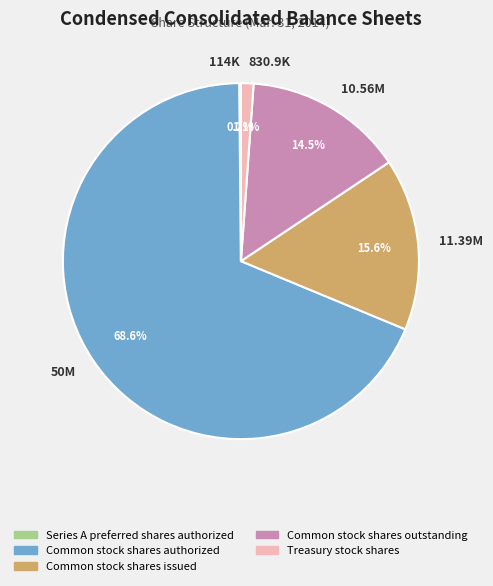

What is the total percentage of 10.56M and 11.39M?

30.1%